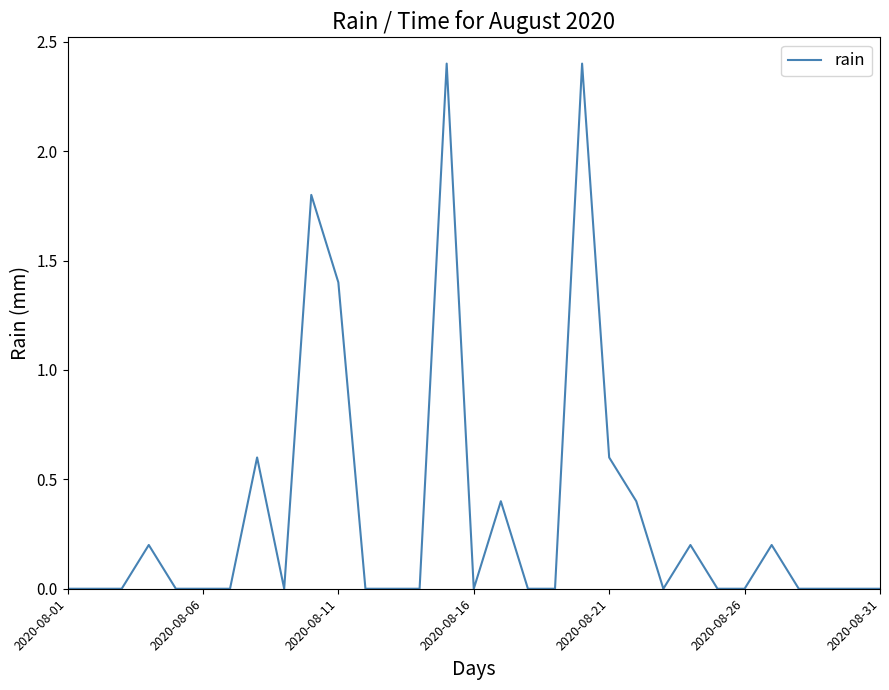

What is the difference between the maximum and minimum values?

2.4